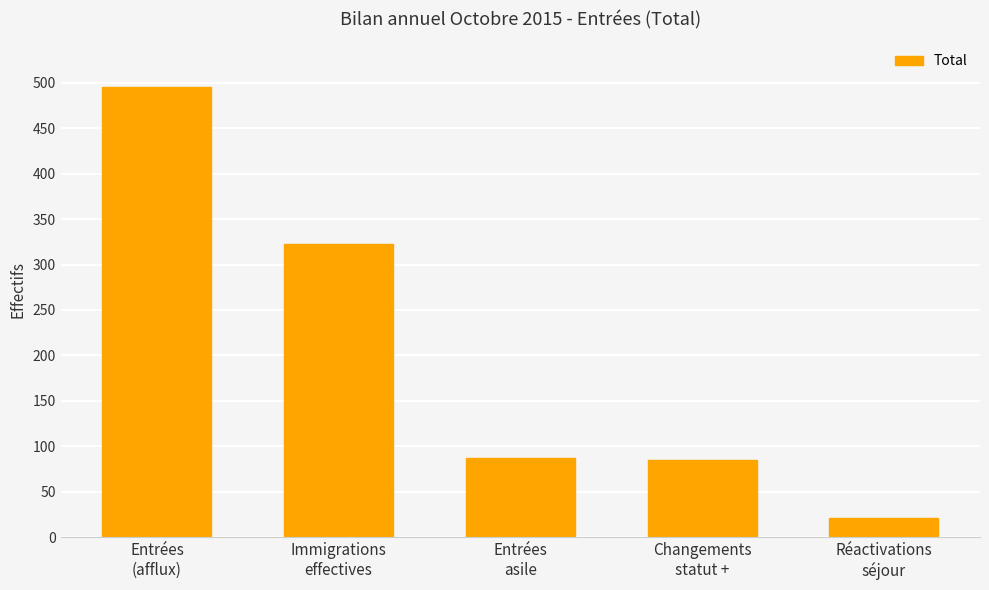

What is the change in value from Entrées
asile to Réactivations
séjour?

-66